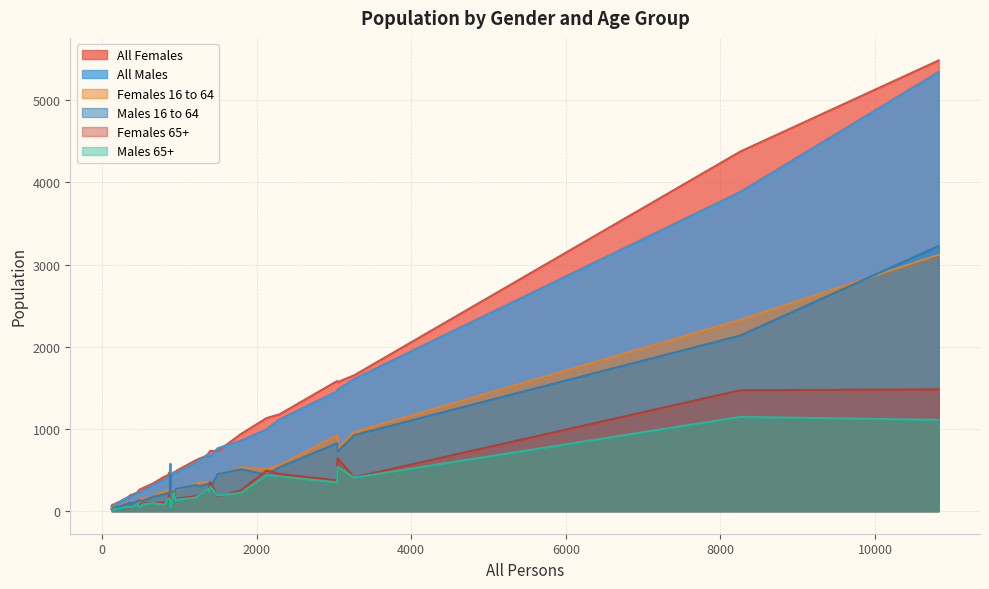

The value of Females 65+ at 2128 is 864. True or false?

False